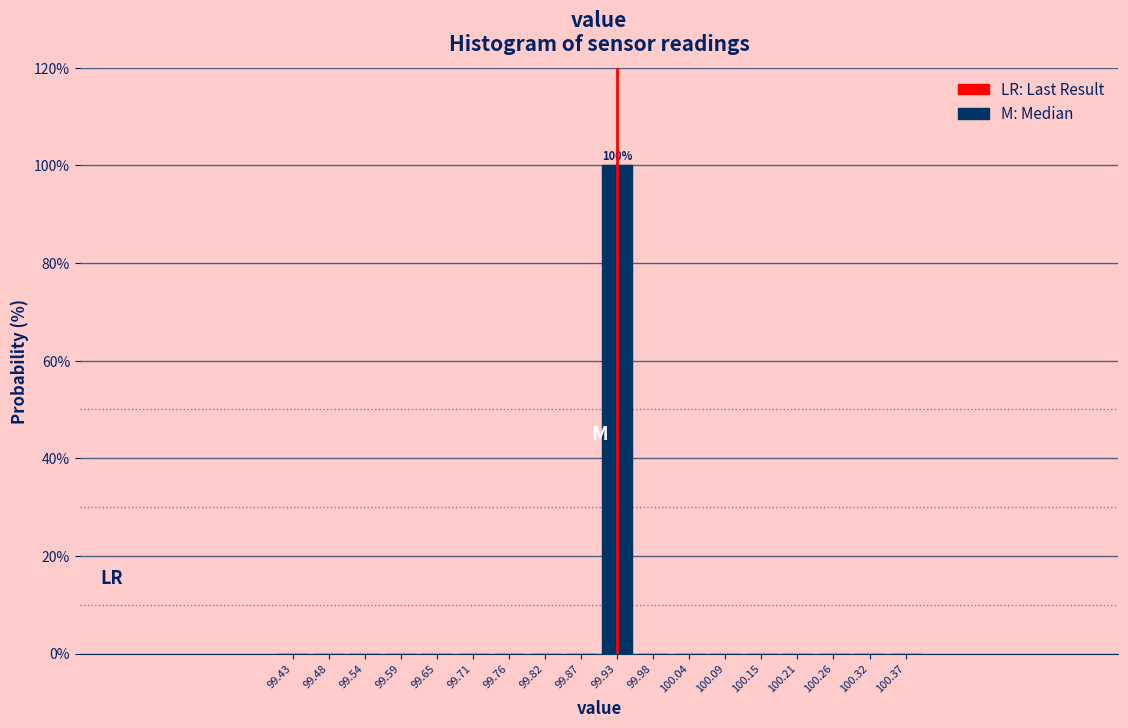

Over which range of the x-axis is the bar tallest?

99.90 to 99.96